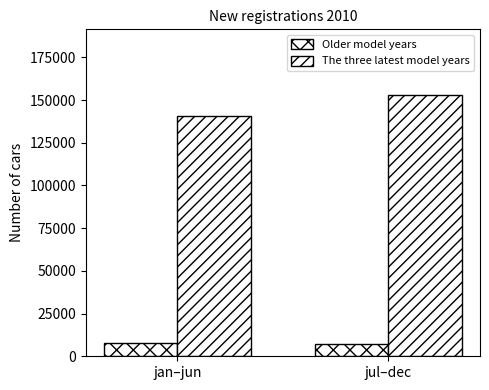

How many bars are there in total?

4